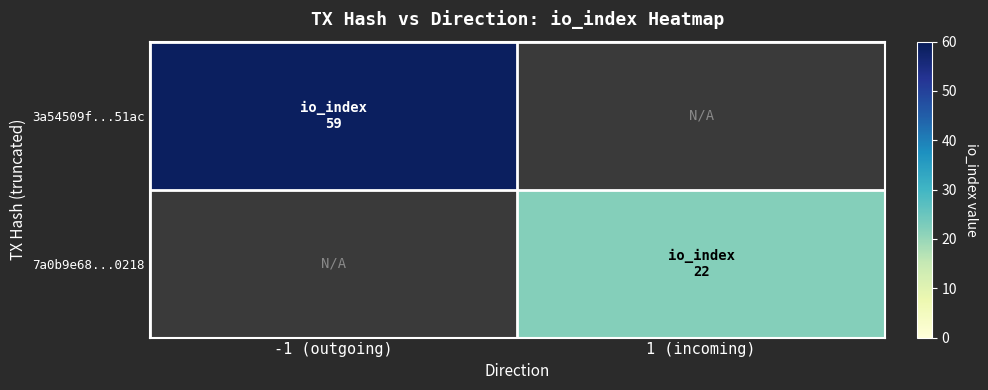

Is it true that 7a0b9e68...0218 equals 11.2 at 1 (incoming)?

False